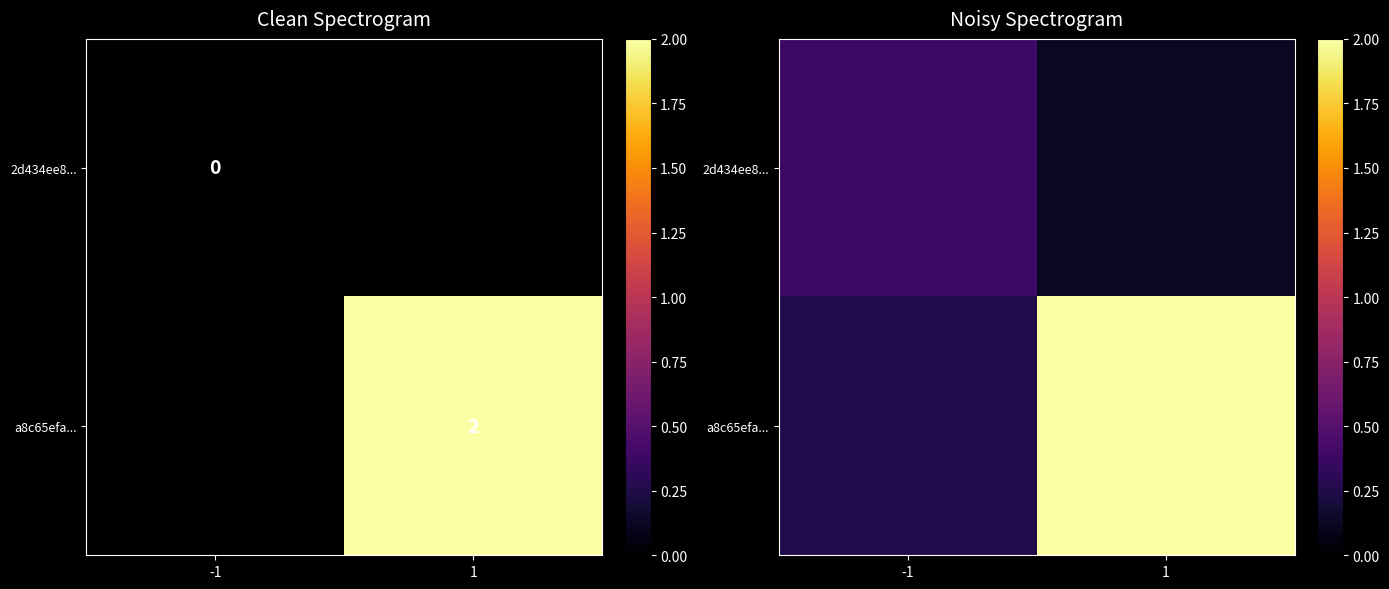

Which has a higher value, -1 or 1?

-1